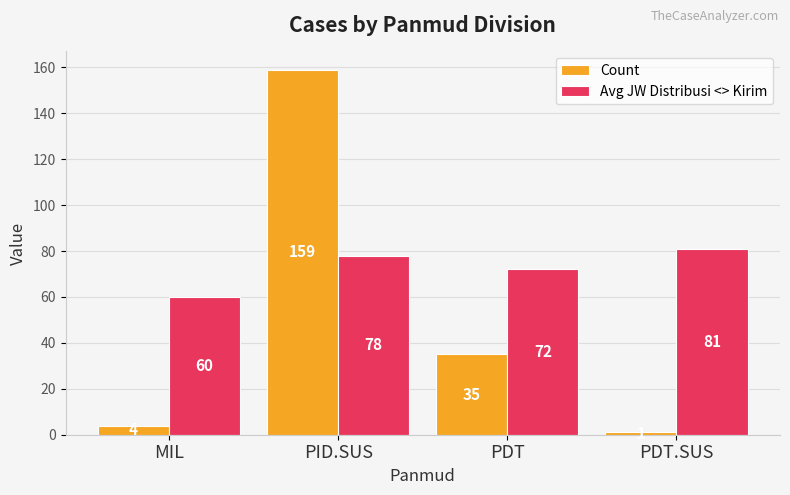

What position from the right is MIL?

4